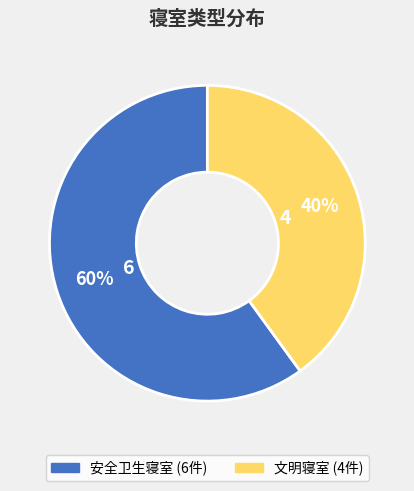

Which slice is the smallest?

文明寝室